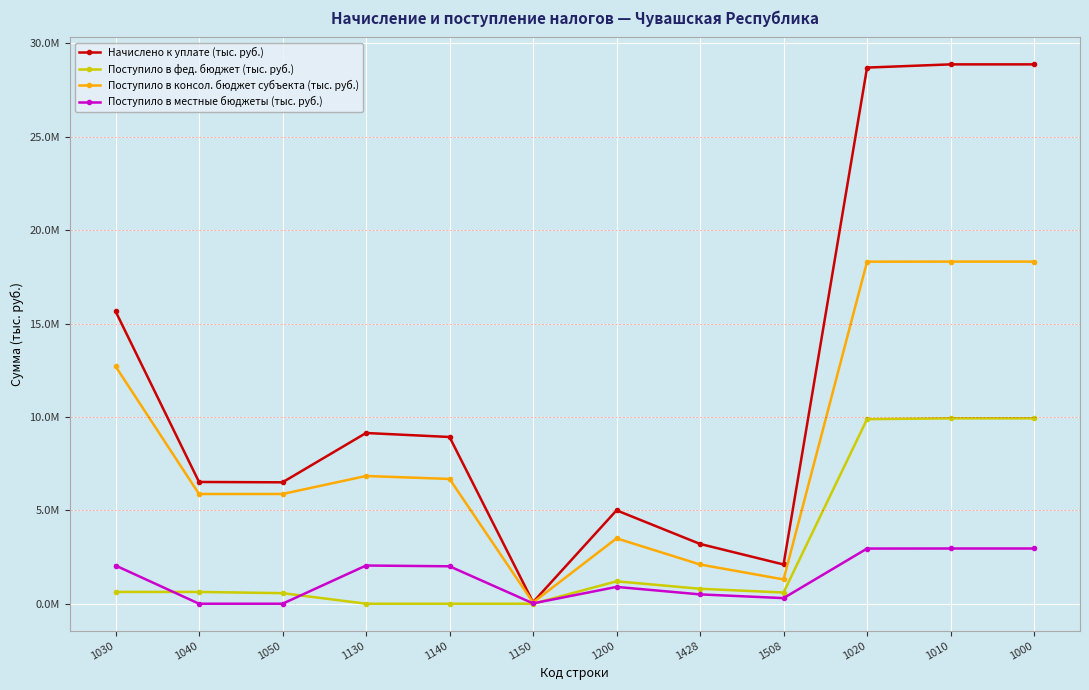

Reading right to left, extract all data points from this chart.

Начислено к уплате (тыс. руб.): 1000=28875341	1010=28875291	1020=28703795	1508=2100000	1428=3200000	1200=5000000	1150=81756	1140=8926446	1130=9140283	1050=6499854	1040=6518041	1030=15658324
Поступило в фед. бюджет (тыс. руб.): 1000=9923553	1010=9923845	1020=9881956	1508=600000	1428=800000	1200=1200000	1150=0	1140=0	1130=0	1050=565597	1040=631007	1030=631007
Поступило в консол. бюджет субъекта (тыс. руб.): 1000=18315933	1010=18315933	1020=18312351	1508=1300000	1428=2100000	1200=3500000	1150=66100	1140=6680556	1130=6838263	1050=5874389	1040=5874389	1030=12712652
Поступило в местные бюджеты (тыс. руб.): 1000=2956383	1010=2956383	1020=2952845	1508=300000	1428=500000	1200=900000	1150=18396	1140=2003823	1130=2044905	1050=0	1040=0	1030=2044905